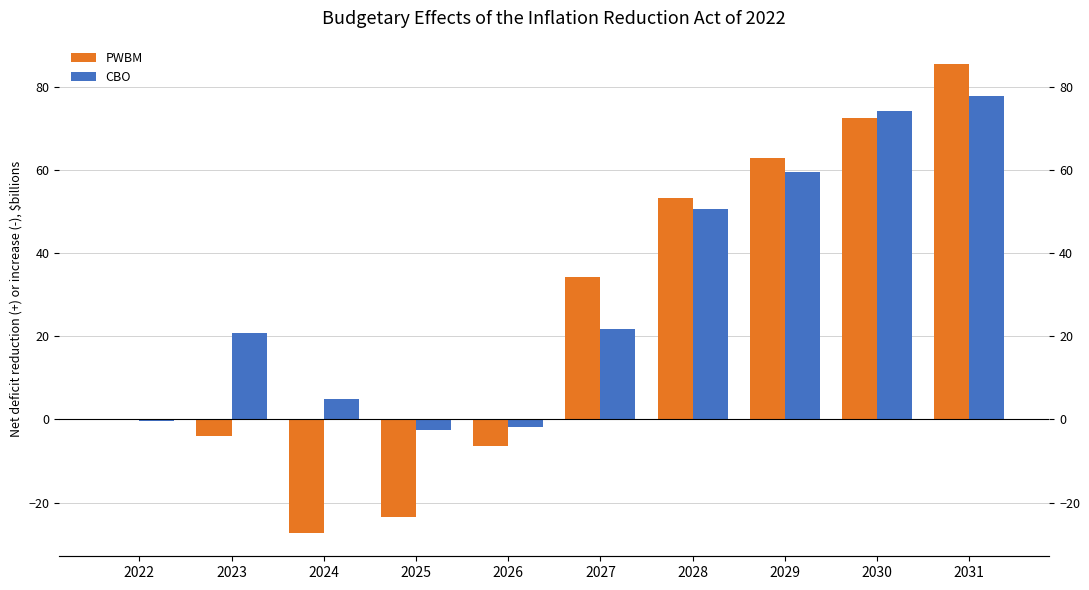

At how many categories does at least one series exceed 7?

6